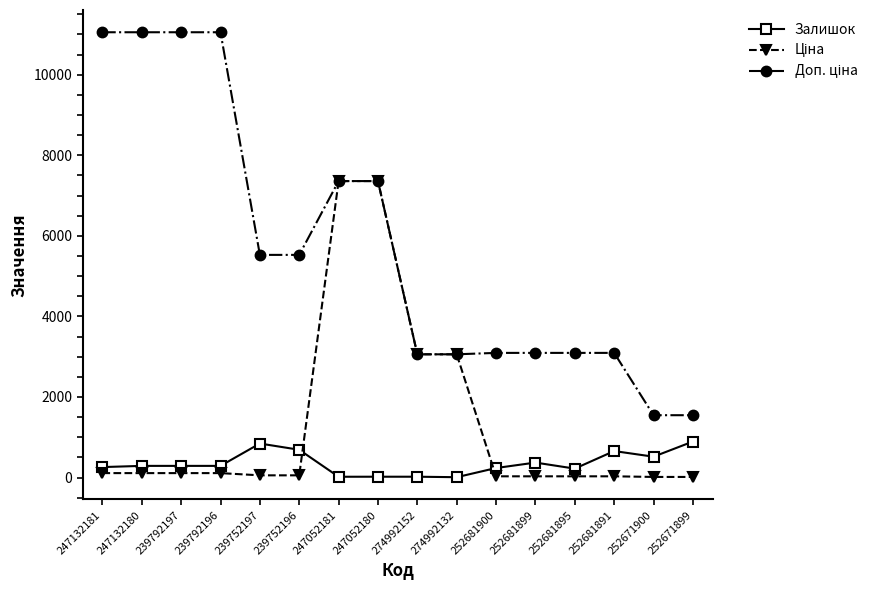

At how many categories does at least one series exceed 3898?

8